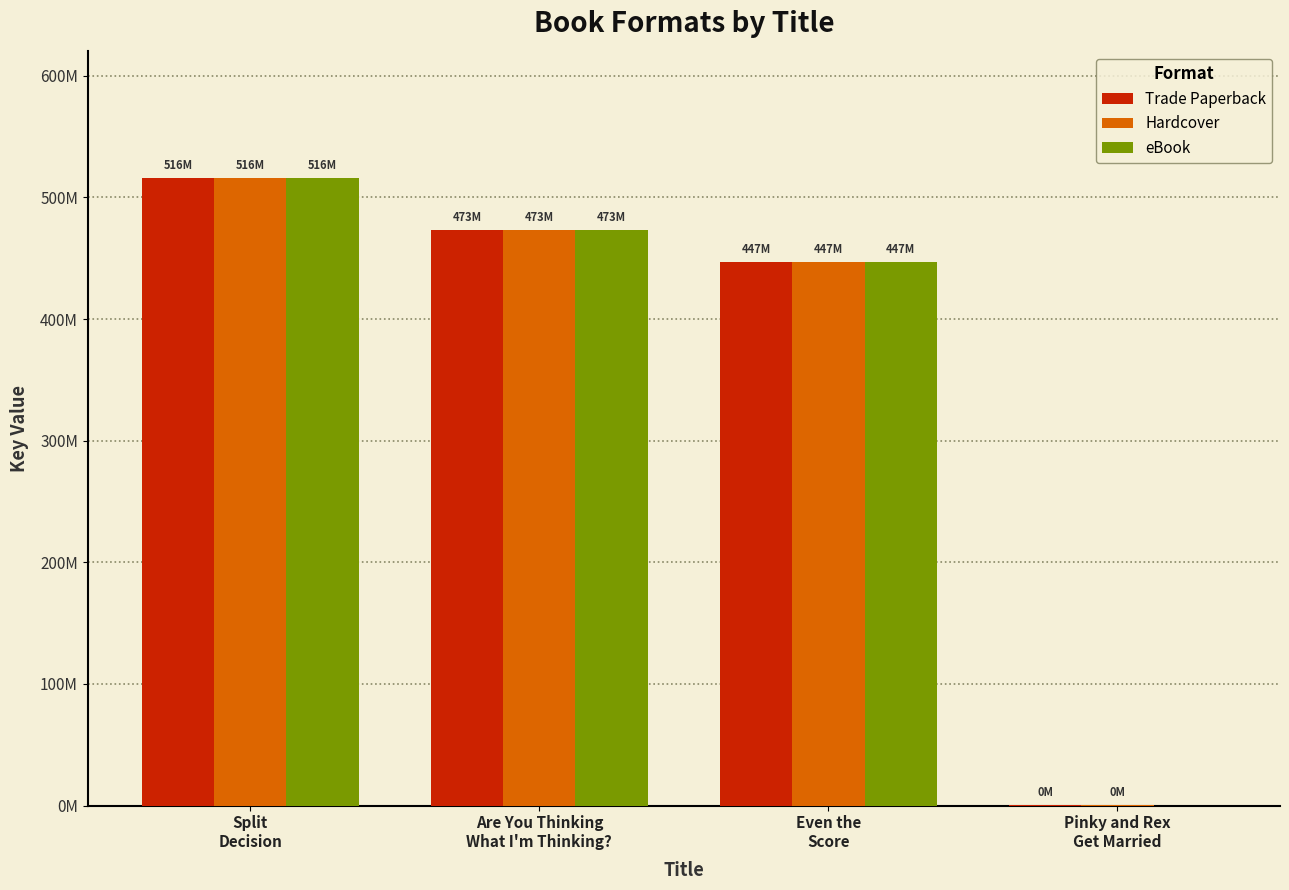

What are all the series names shown in the legend?

Trade Paperback, Hardcover, eBook